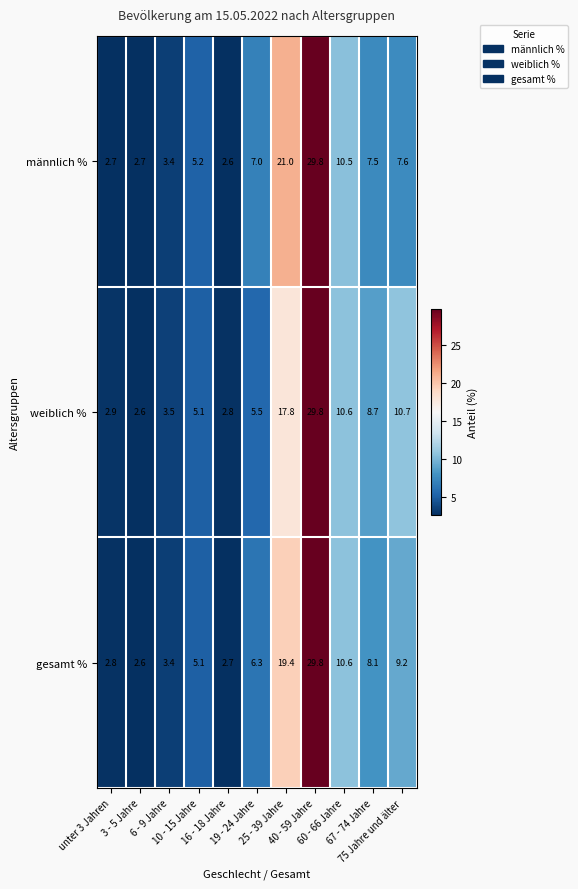

What is the smallest value displayed?

2.6